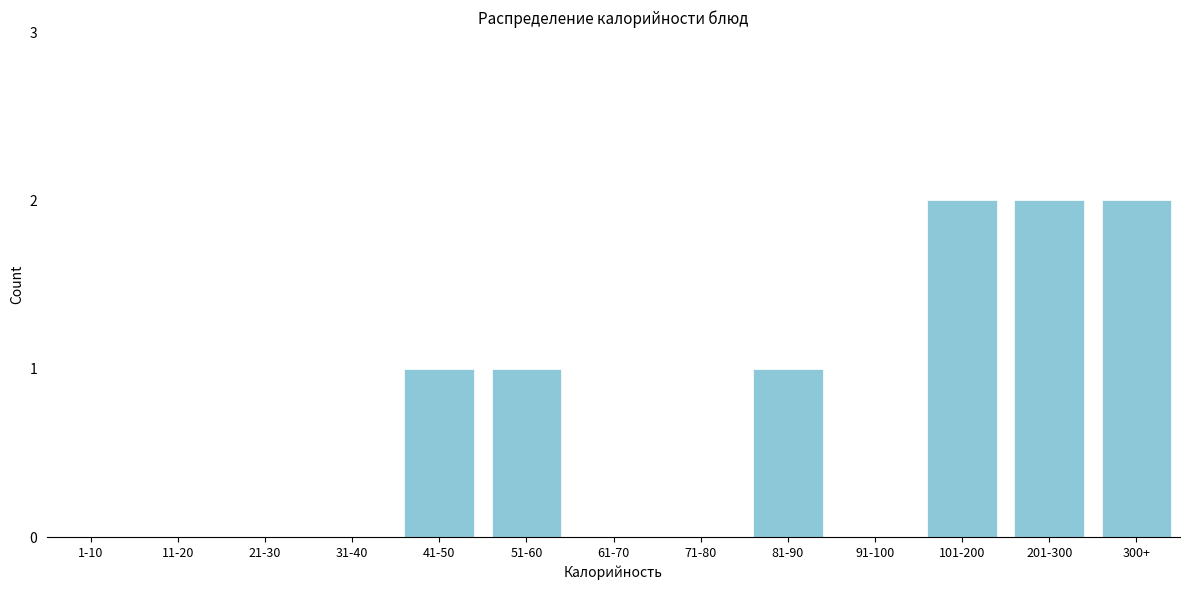

Reading right to left, what are all the values shown in this chart?

300+=2	201-300=2	101-200=2	91-100=0	81-90=1	71-80=0	61-70=0	51-60=1	41-50=1	31-40=0	21-30=0	11-20=0	1-10=0